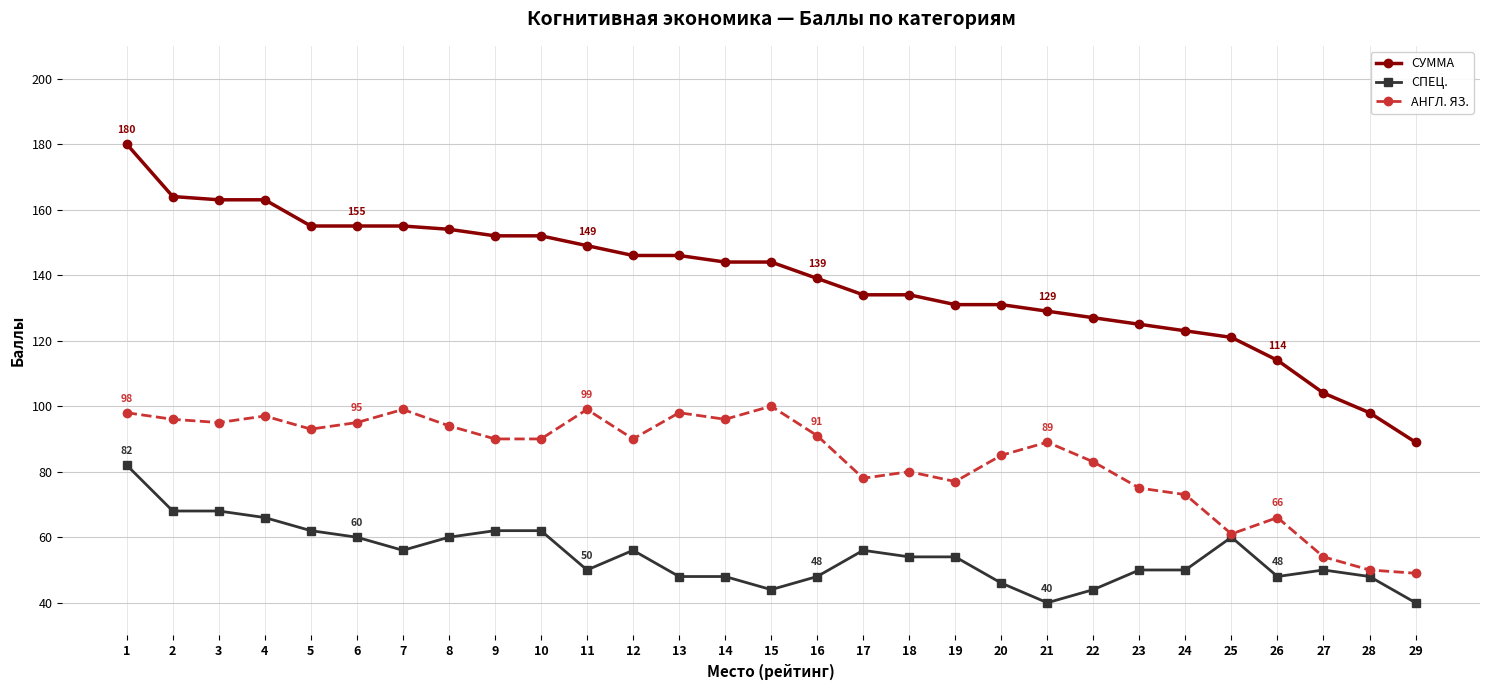

Which series changed the most between 6 and 20?

СУММА